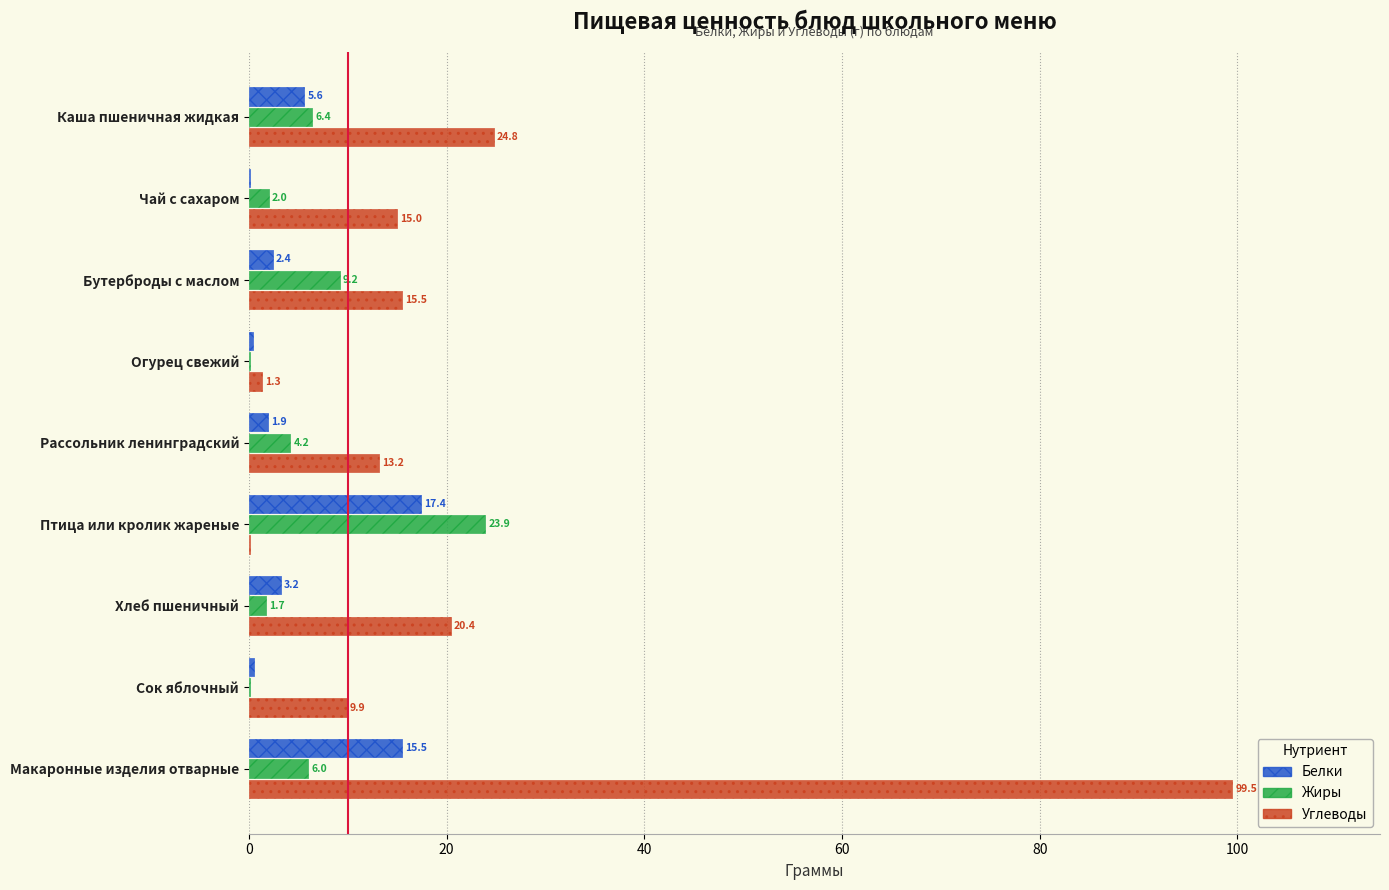

Which series has the largest total across all categories?

Углеводы